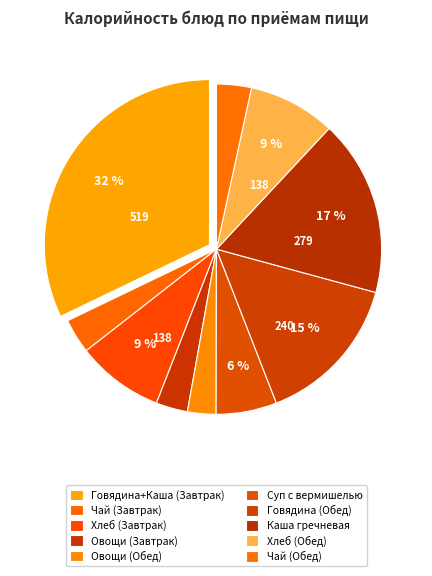

Count the number of slices in the pie.

10